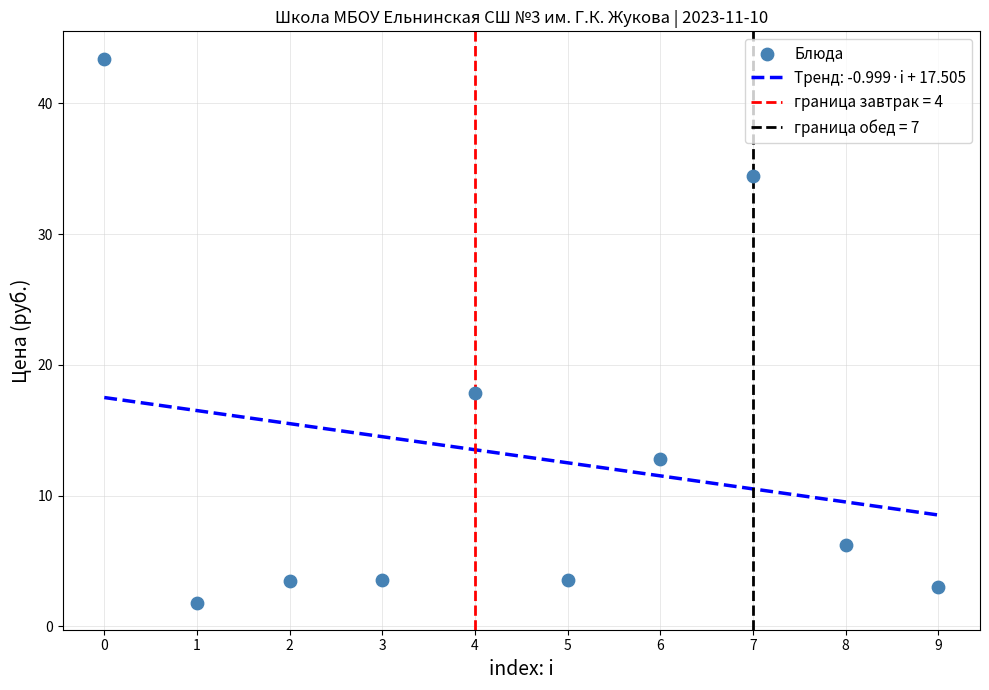

What is the average Y value?

13.0